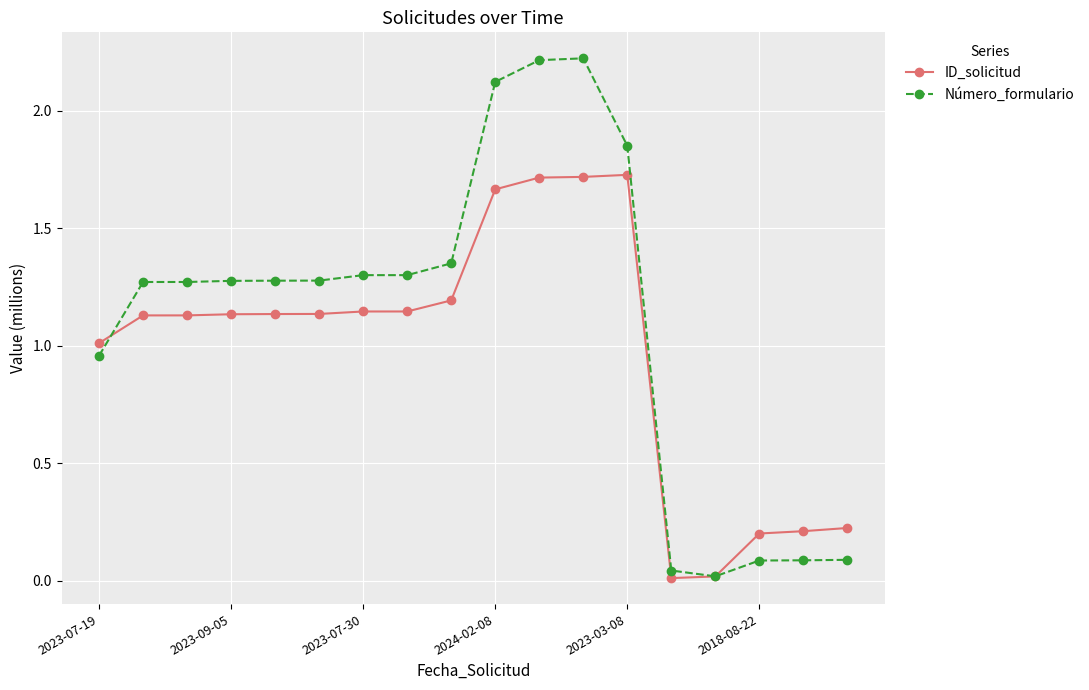

Which series has the largest range (max minus min)?

Número_formulario